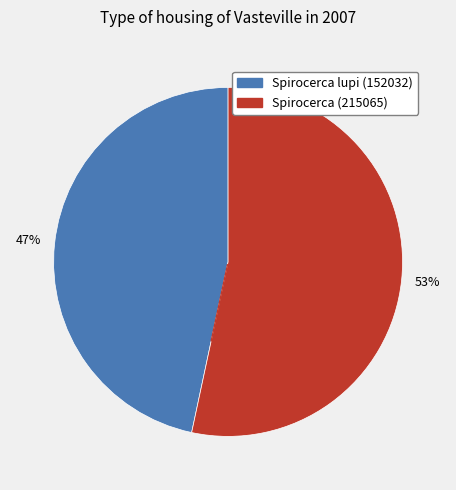

Combined, do Spirocerca (215065) and Spirocerca lupi (152032) account for over 50%?

Yes